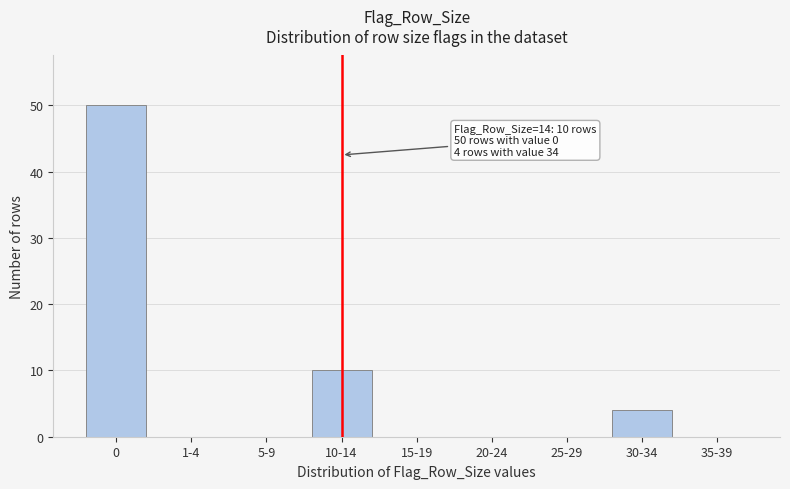

Reading left to right, extract all data points from this chart.

0=50	1-4=0	5-9=0	10-14=10	15-19=0	20-24=0	25-29=0	30-34=4	35-39=0